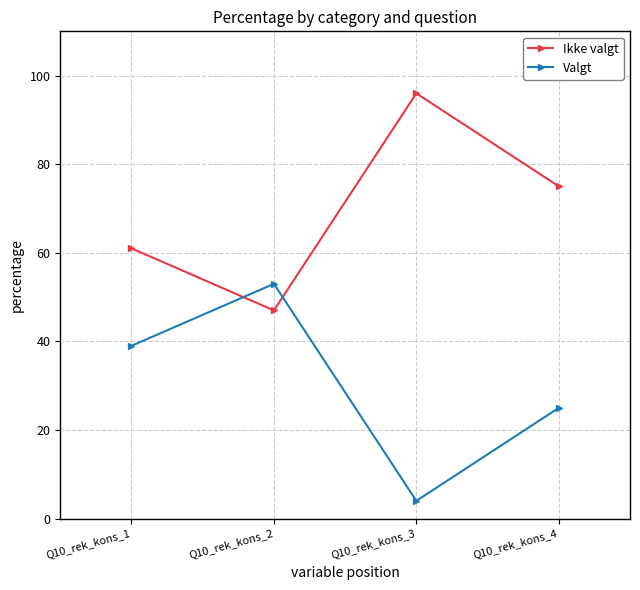

Between Q10_rek_kons_2 and Q10_rek_kons_3, which is larger?

Q10_rek_kons_3